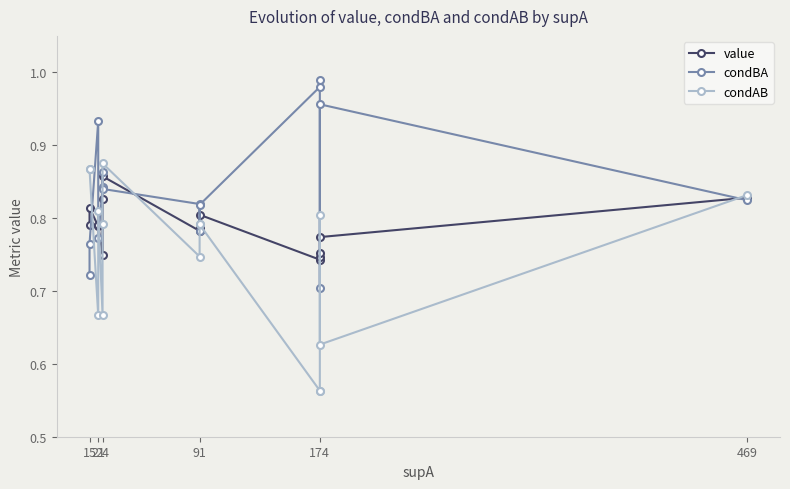

Which series ends up on top after the final intersection of condAB and value?

condAB